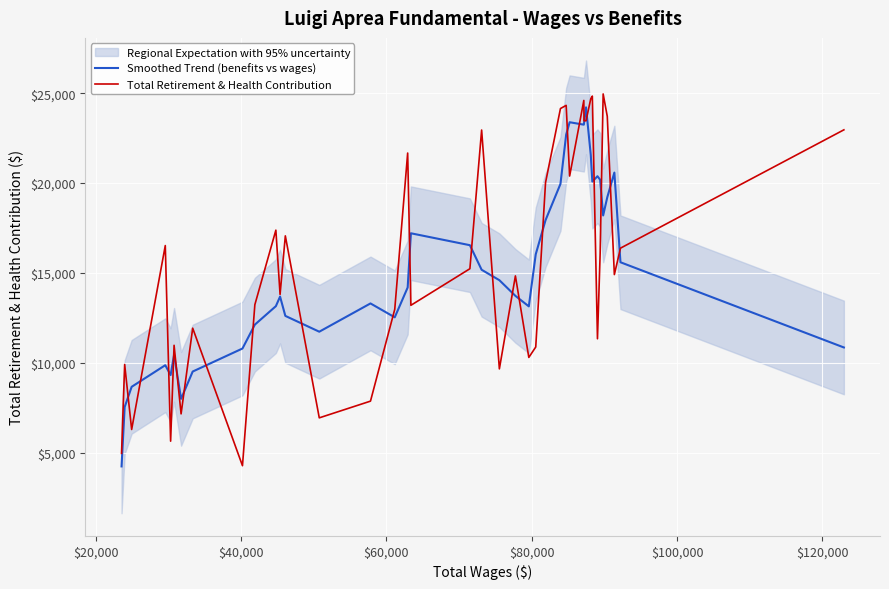

What is the difference between the maximum and minimum values in the Smoothed Trend (benefits vs wages) series?

19984.2